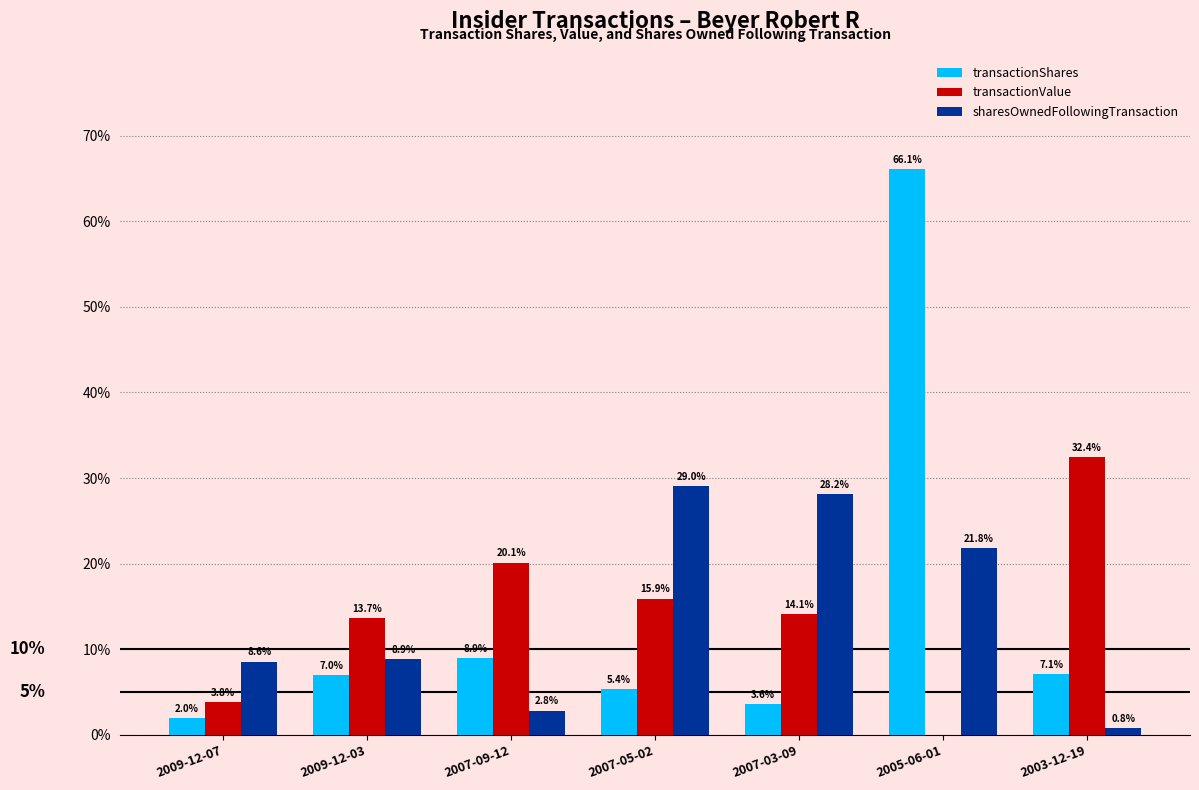

What is the difference between the transactionValue values at 2003-12-19 and 2007-09-12?

12.3